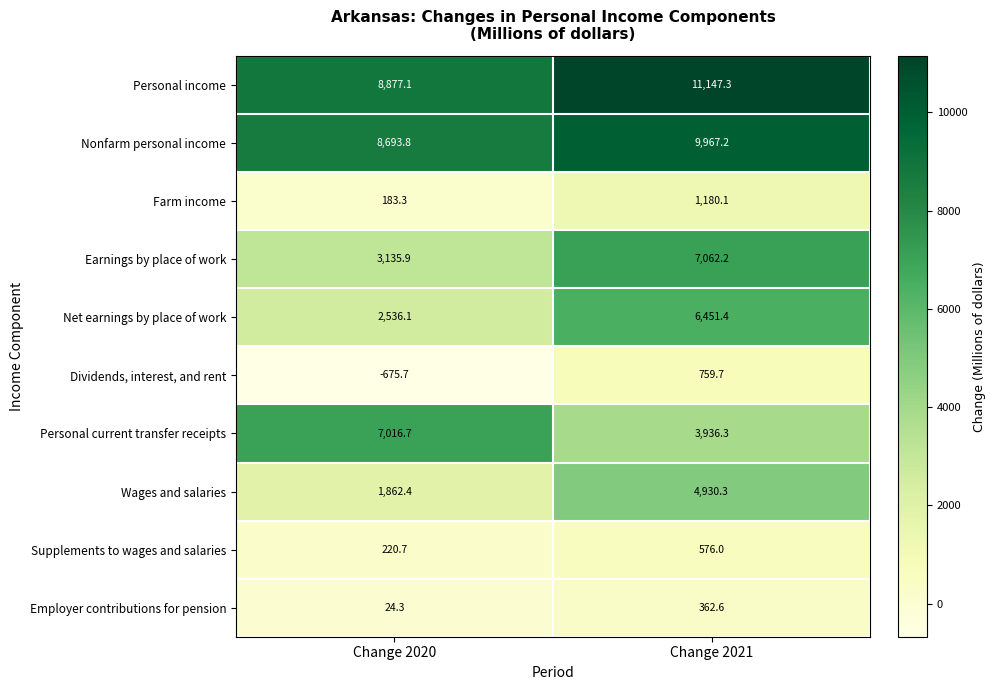

At how many categories does at least one series exceed 2763?

2